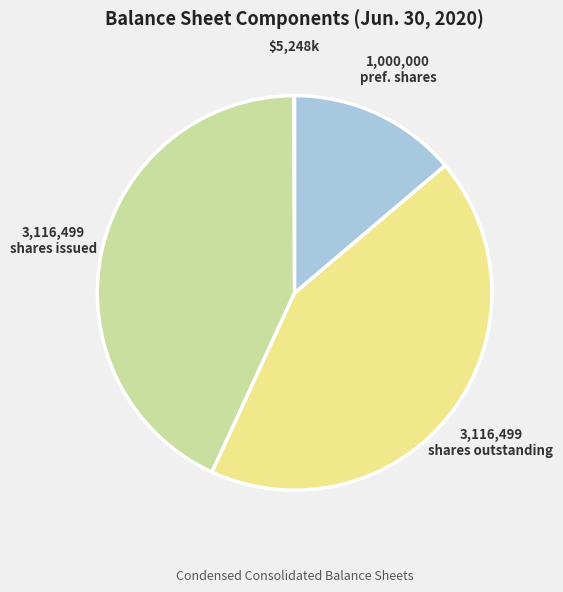

Does any single category account for the majority?

No